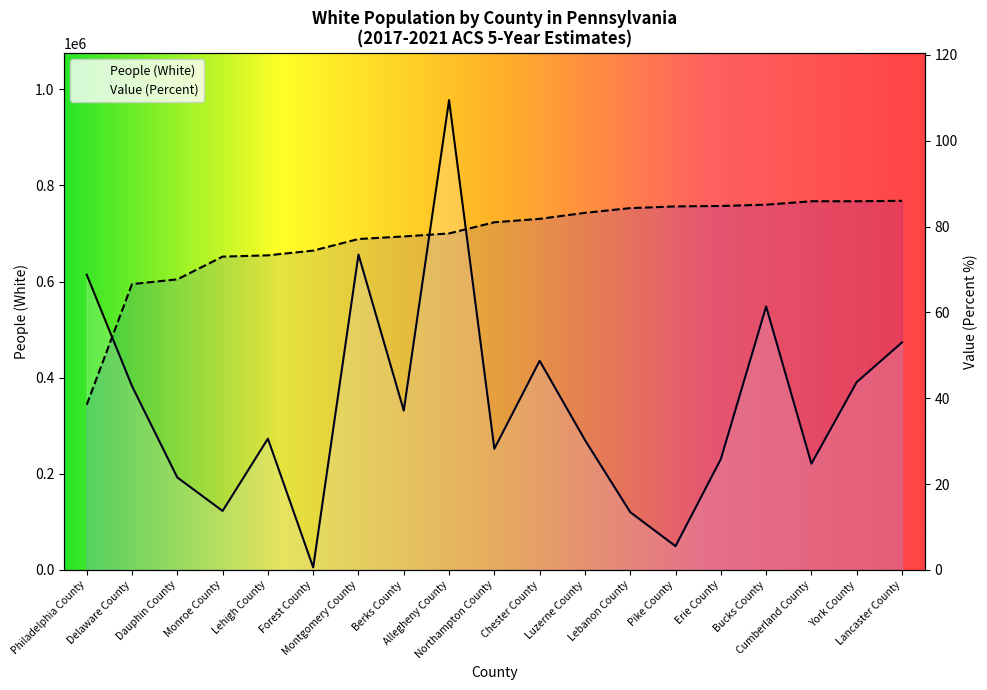

Rank the series by their average value, from highest to lowest.

People (White), Value (Percent)